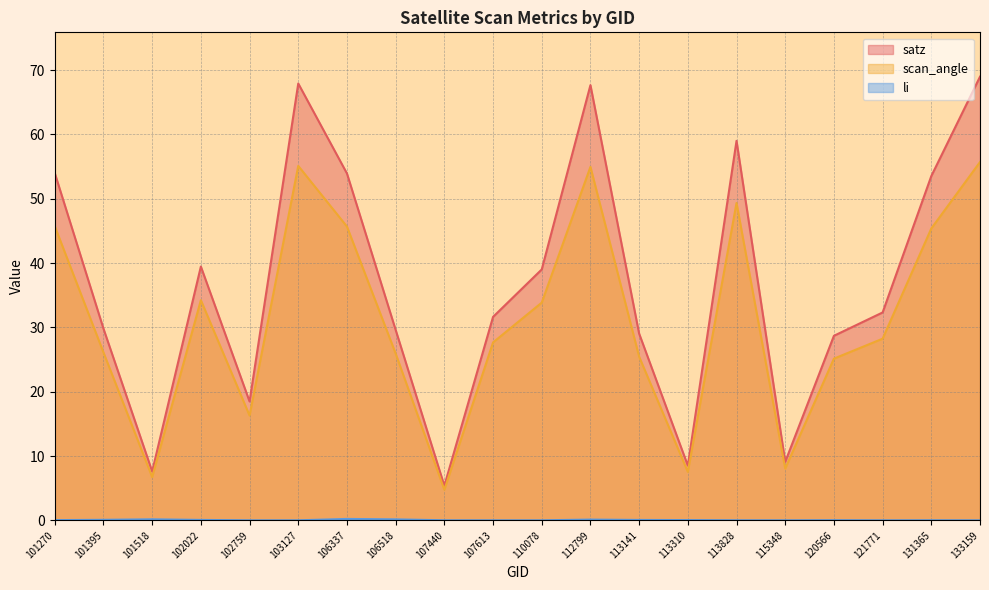

Rank the series at 121771 from highest to lowest value.

satz, scan_angle, li